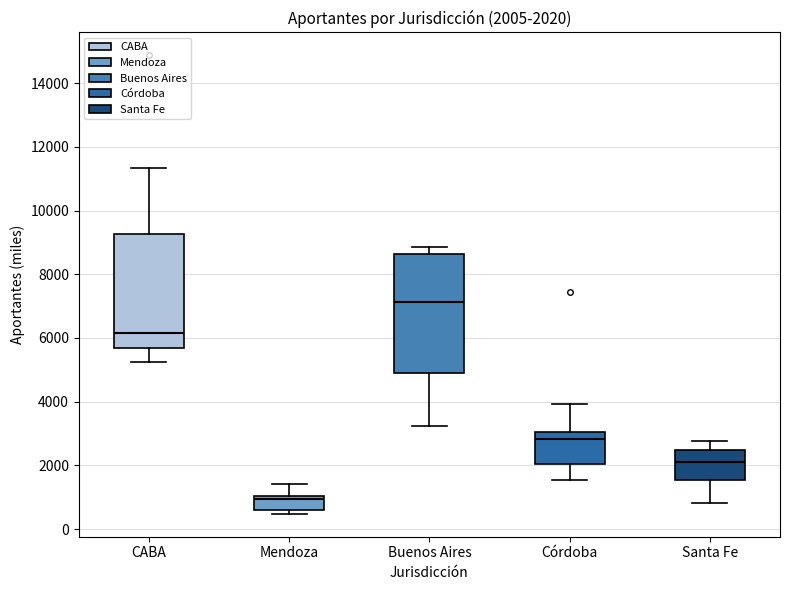

Which box has the lowest median line?

Mendoza